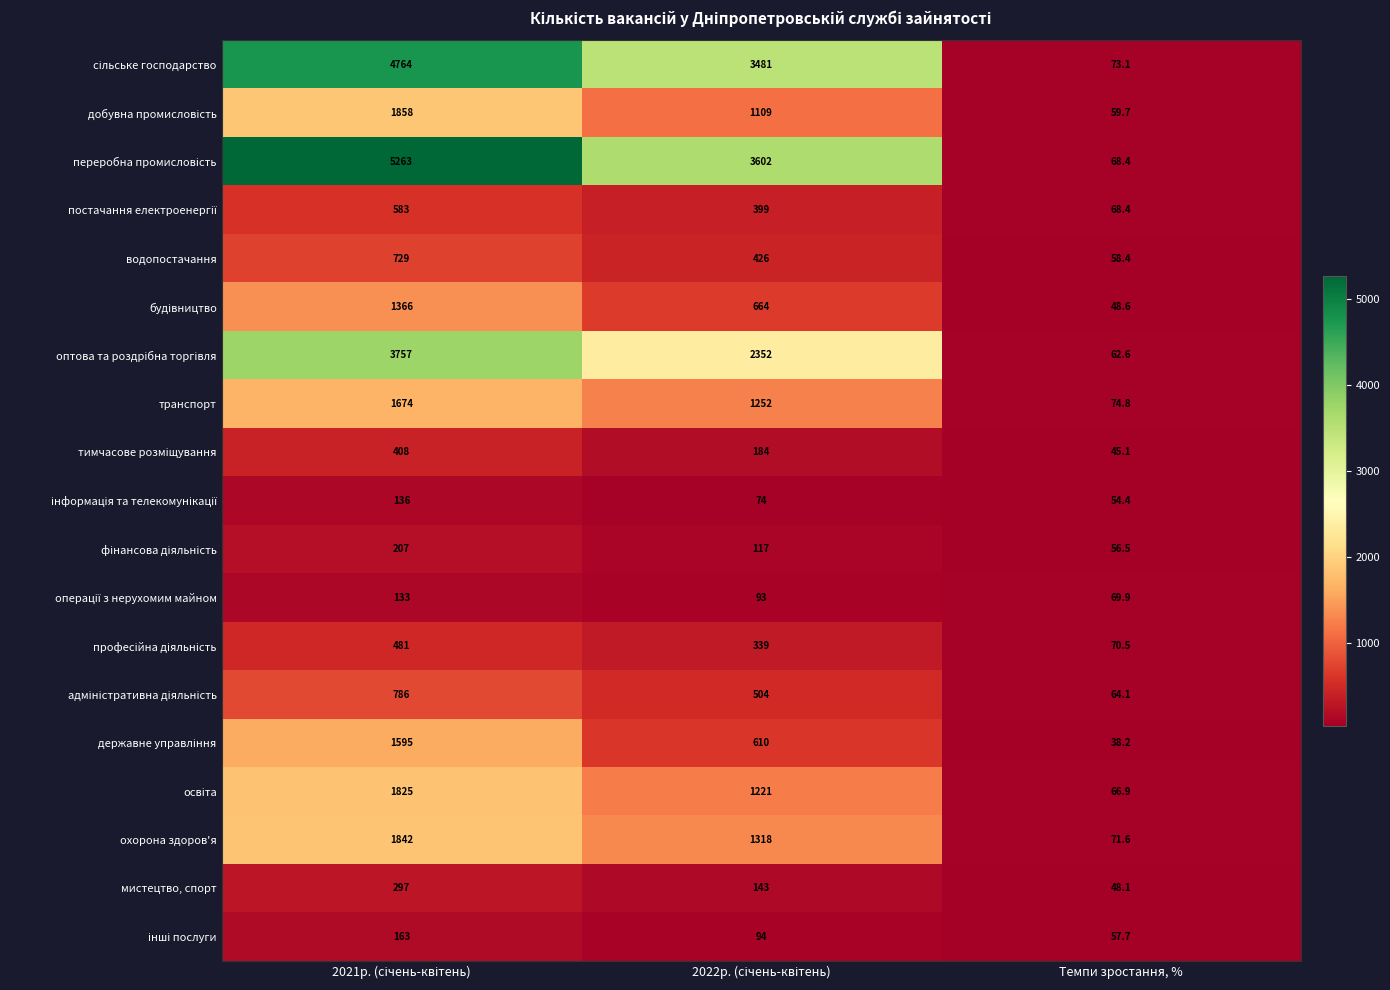

What is the difference between the maximum and minimum values in the водопостачання series?

670.6